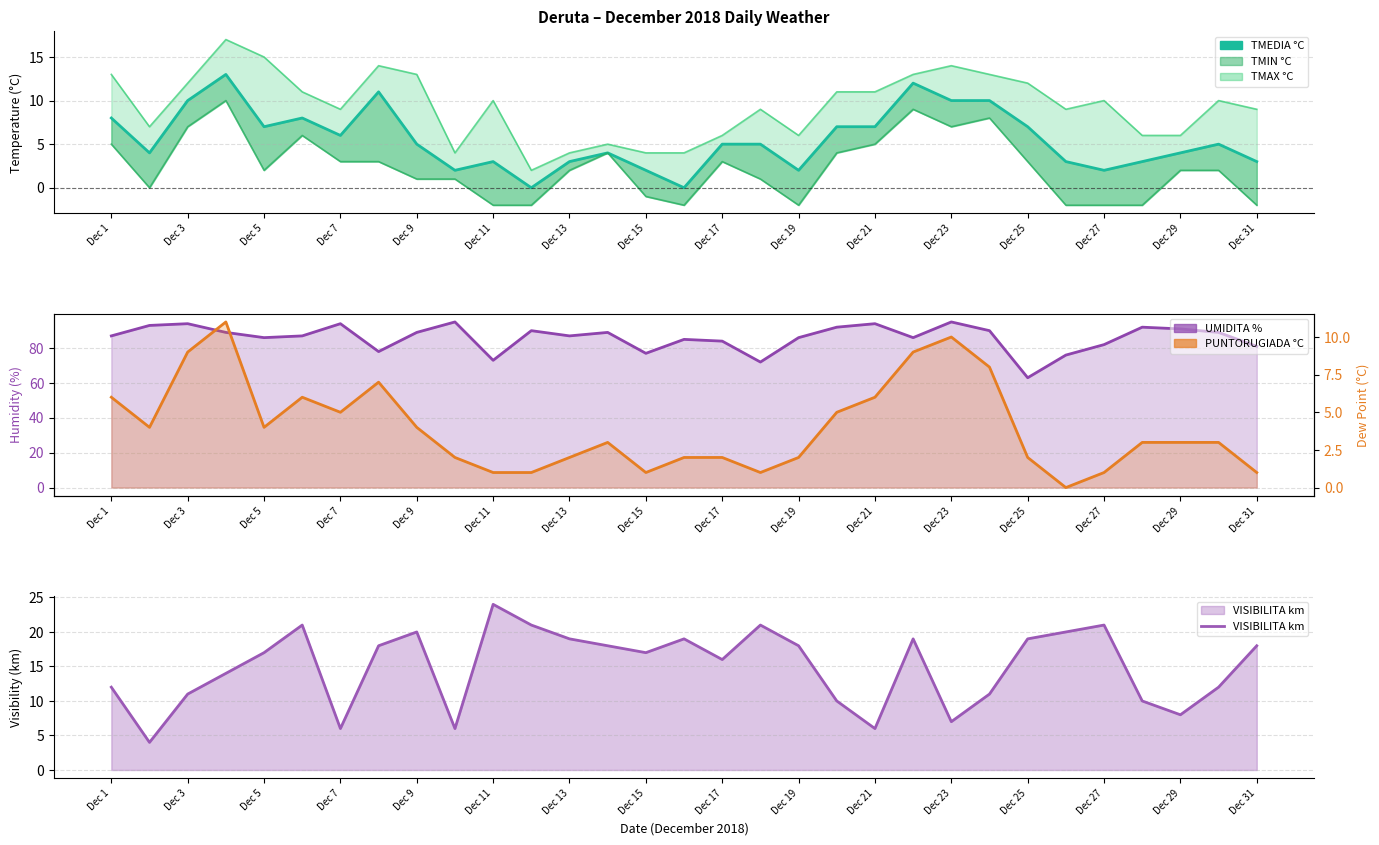

How many interior local valleys does the TMEDIA °C series have?

8